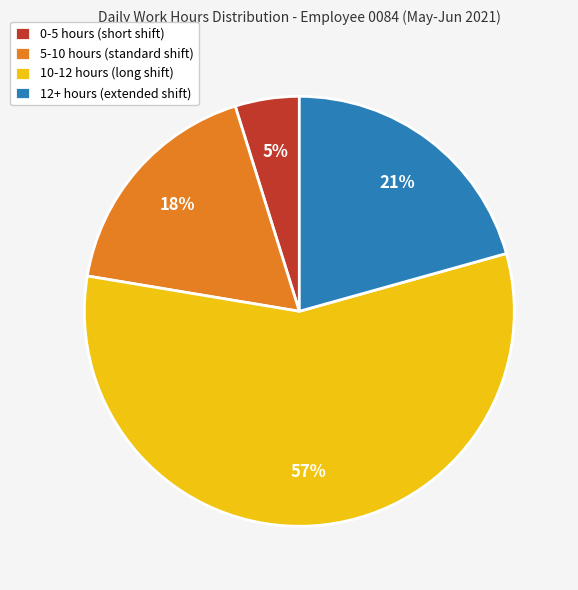

Is the sum of 0-5 hours (short shift) and 12+ hours (extended shift) greater than half?

No